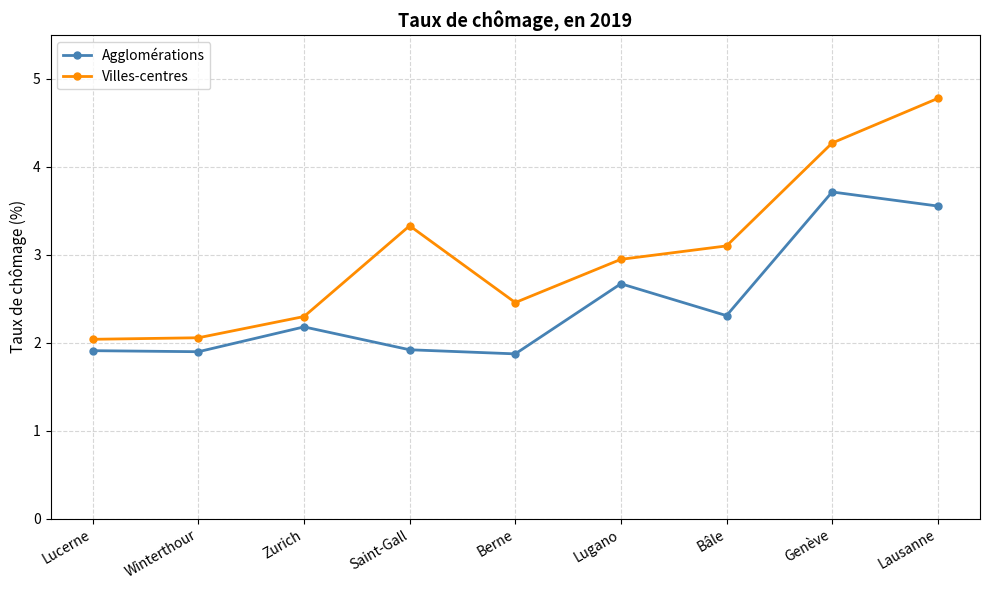

Which series has the largest range (max minus min)?

Villes-centres